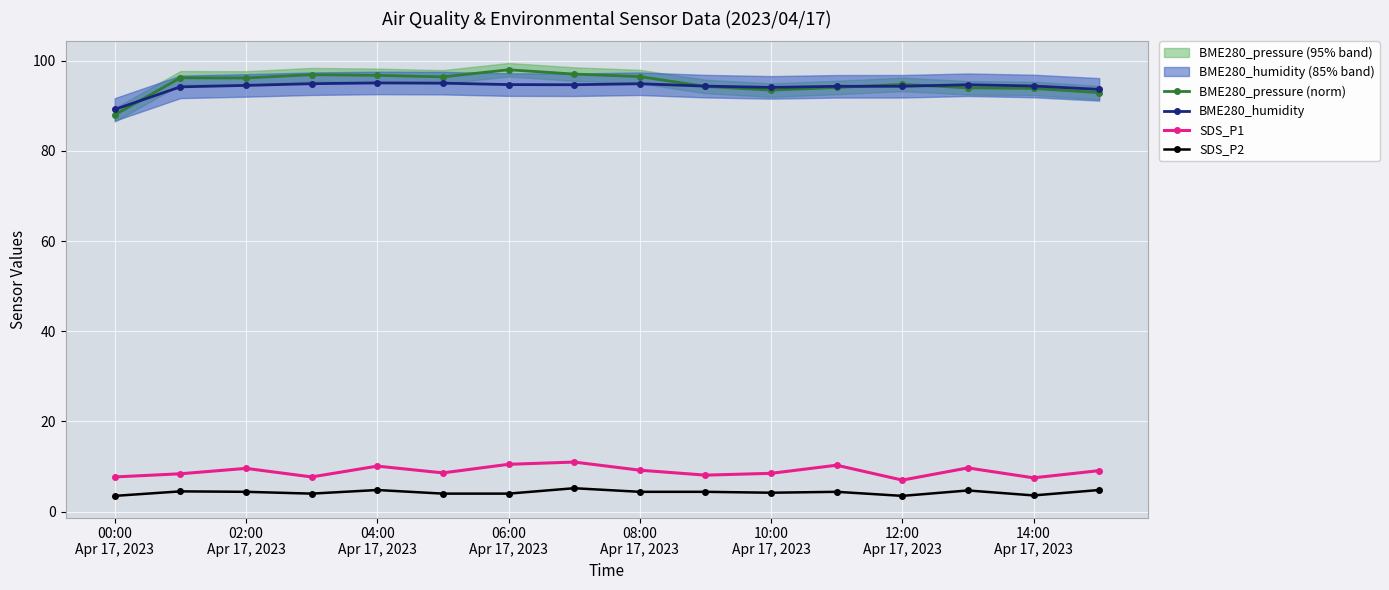

True or false: SDS_P1 and BME280_humidity intersect in this chart.

False